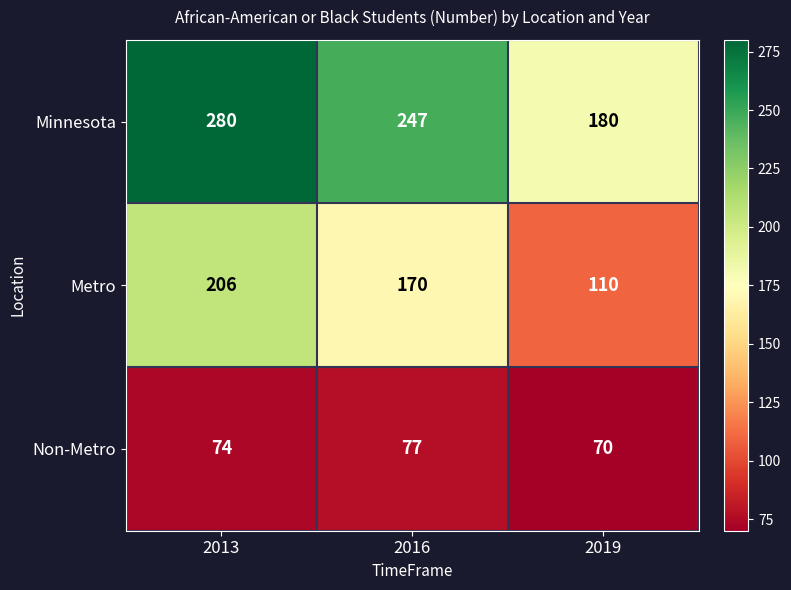

What is the greatest value displayed?

280